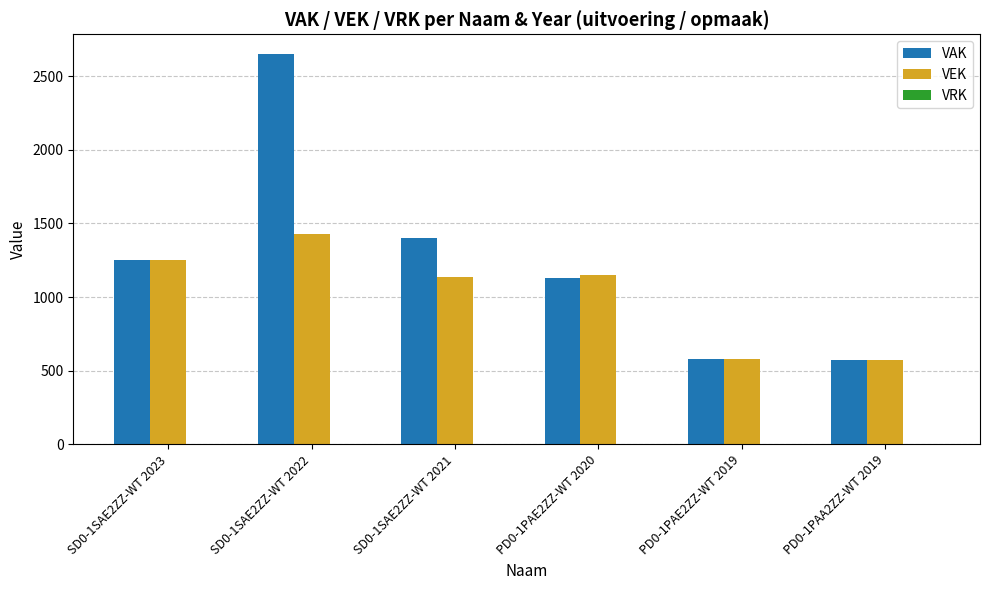

Rank the series by their maximum value, from highest to lowest.

VAK, VEK